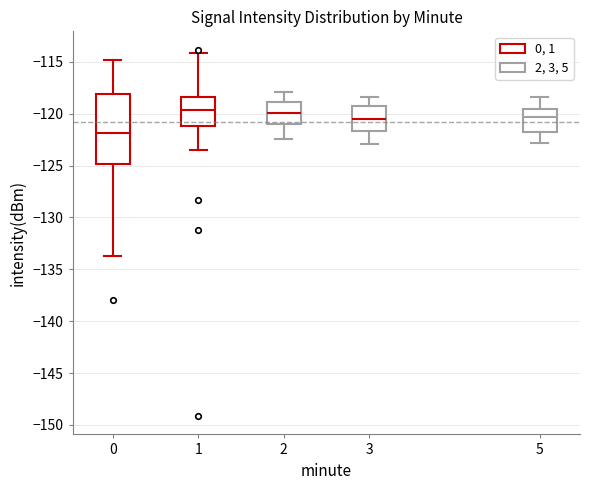

Where is the lower edge of the box at x = 2 on the y-axis? The values are not printed on the chart, so give them approximately, as read against the axis.

-121.0